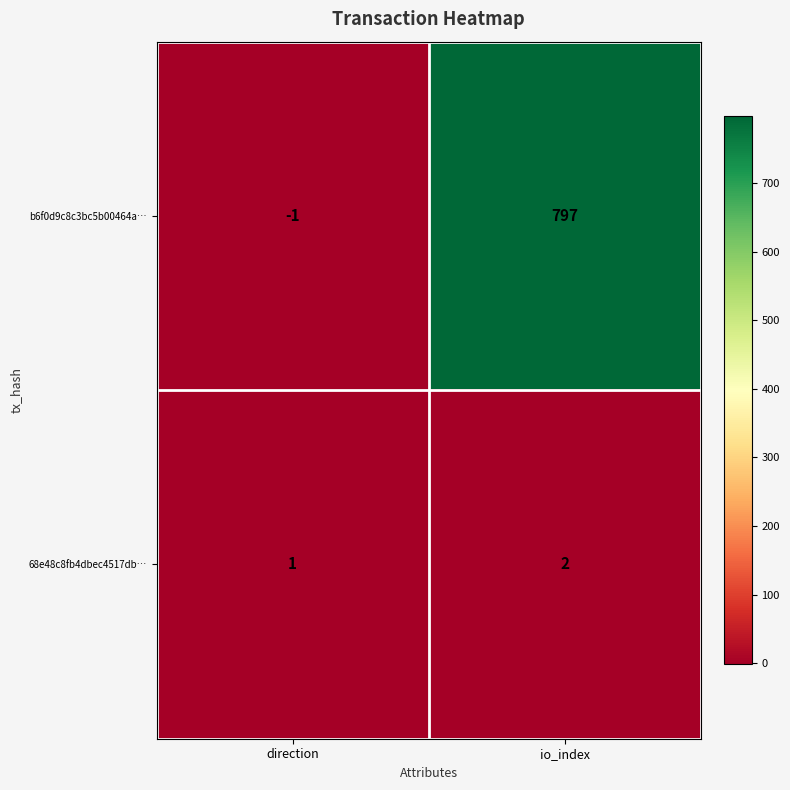

The value of b6f0d9c8c3bc5b00464a… at io_index is 797. True or false?

True